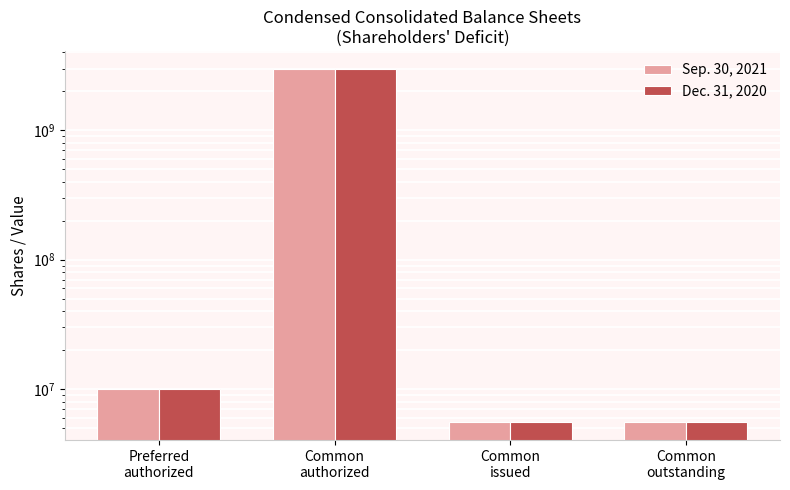

At which label does Dec. 31, 2020 first exceed 10000000?

Common
authorized